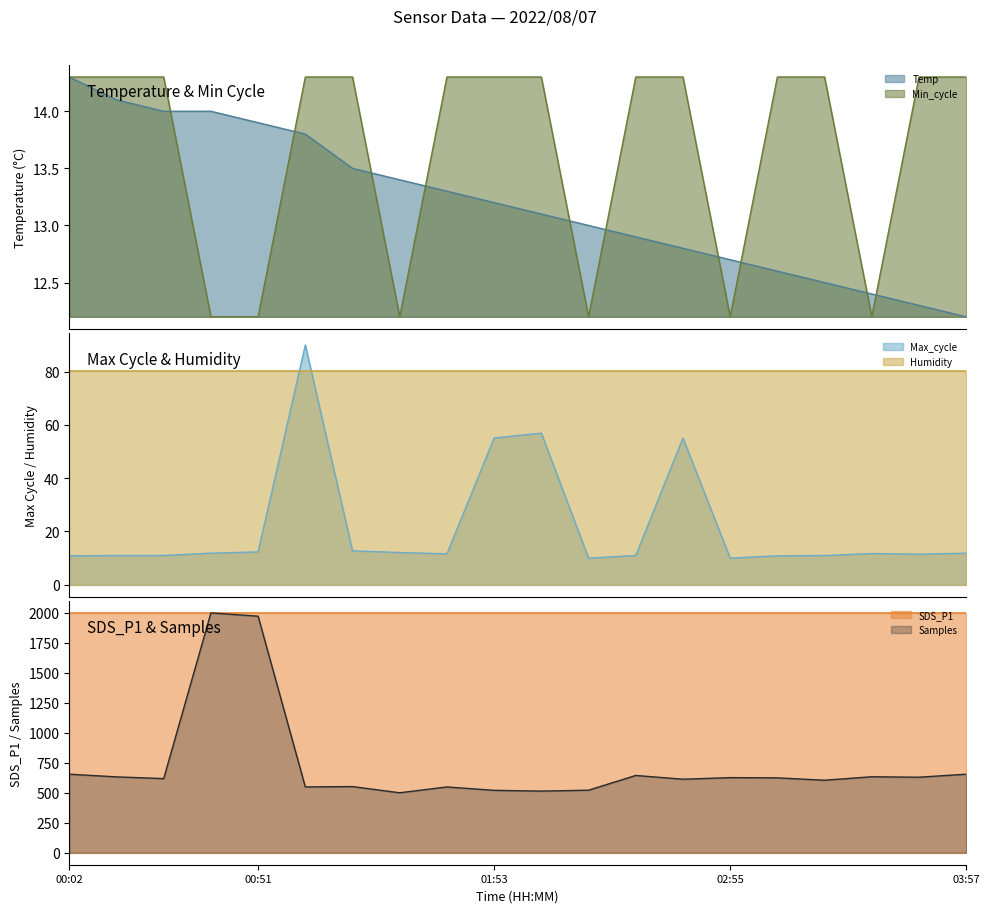

The value of Temp at 02:55 is 21.8. True or false?

False